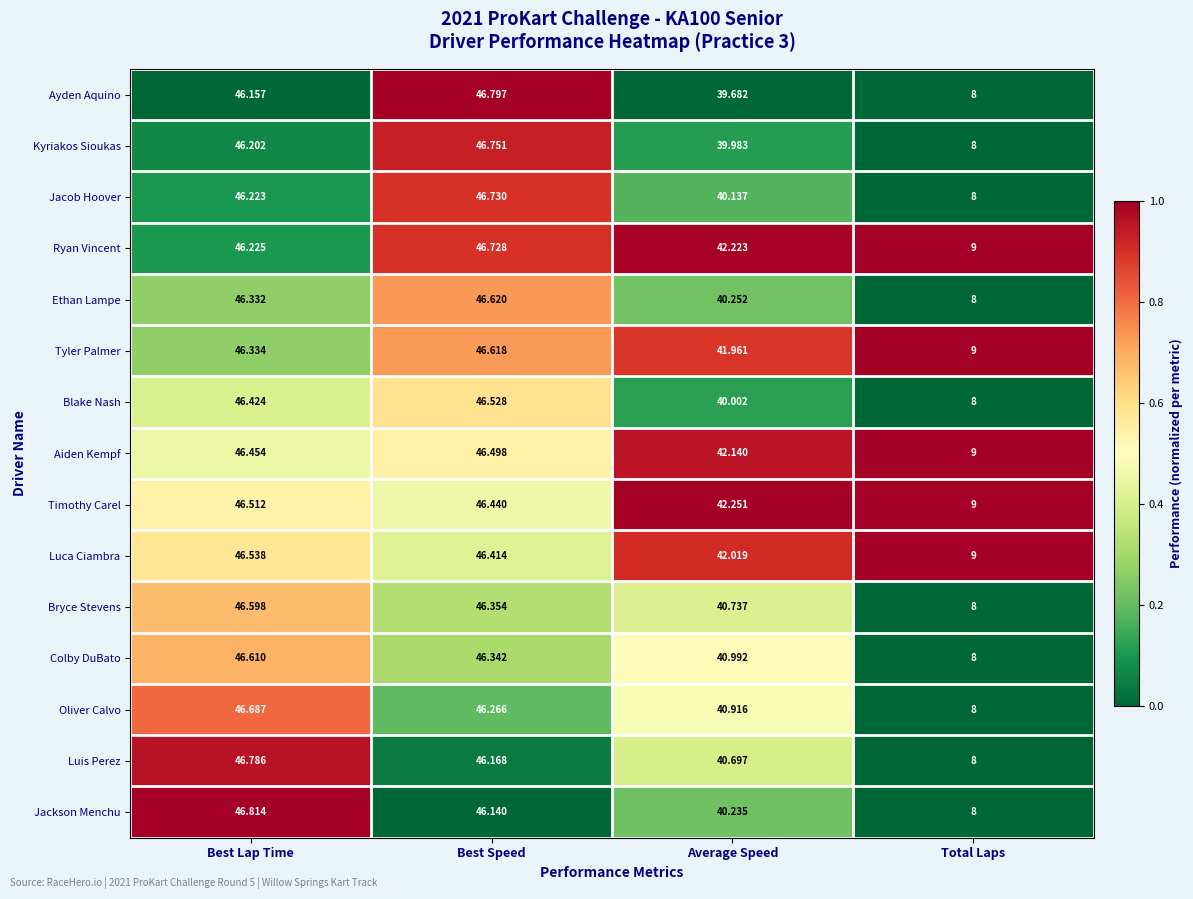

What is the difference between the highest and lowest values at Total Laps?

1.0